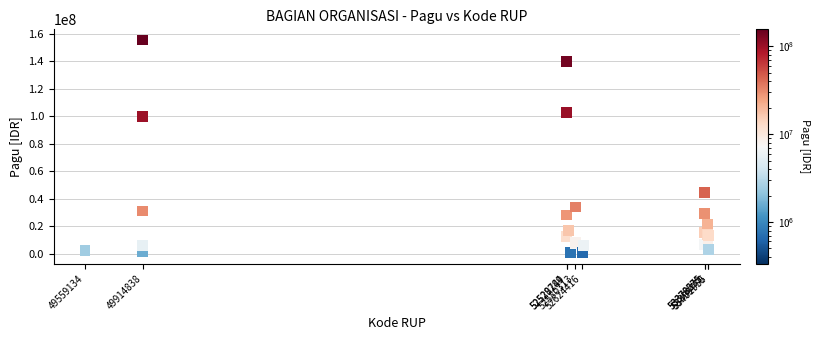

What Y value in the scatter plot is closest to 77900250?

100000000